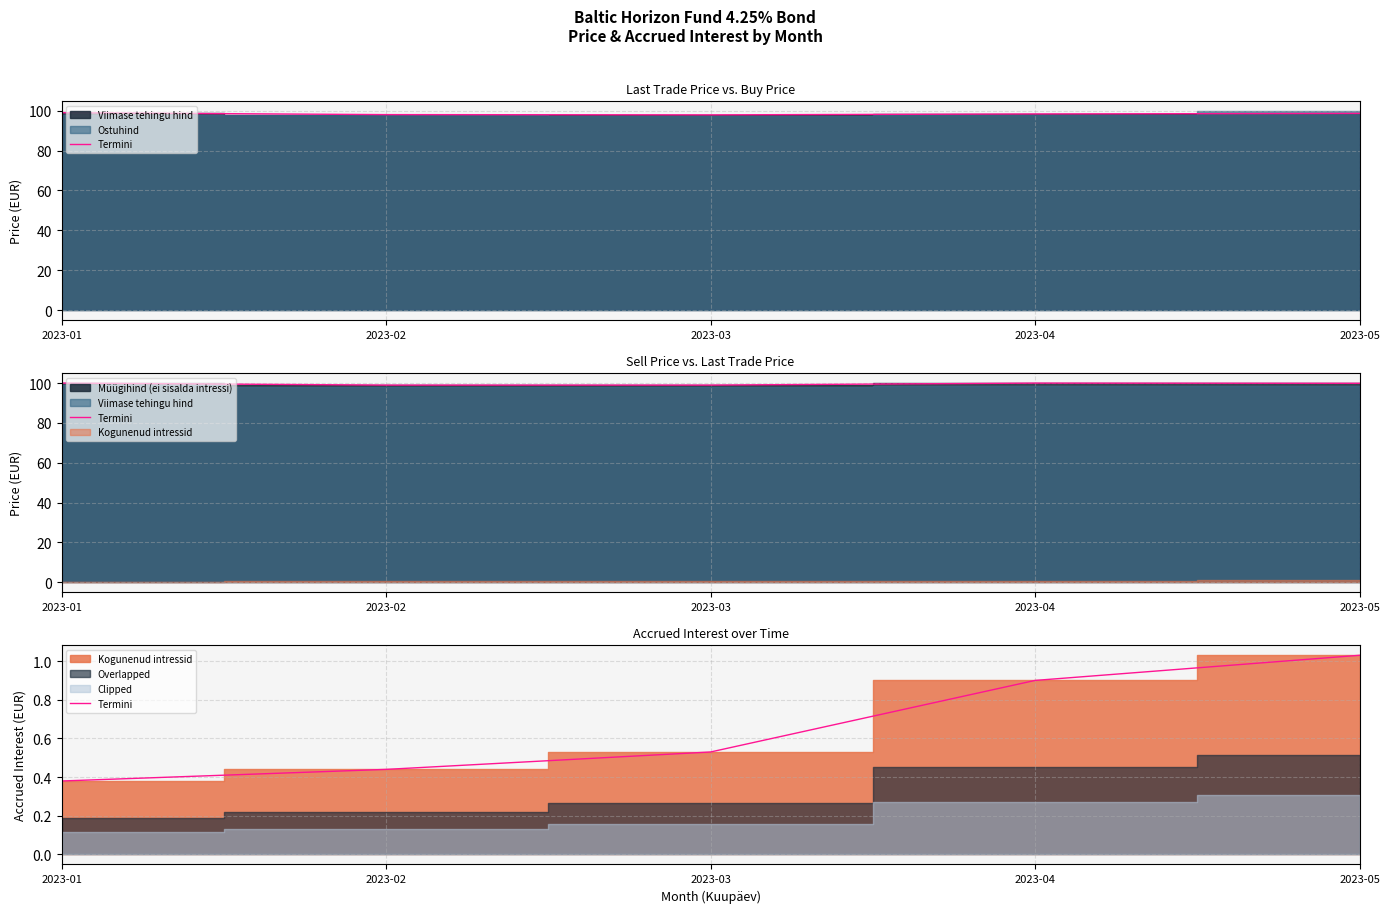

Is it true that the value at 2023-05 is 0.2?

False